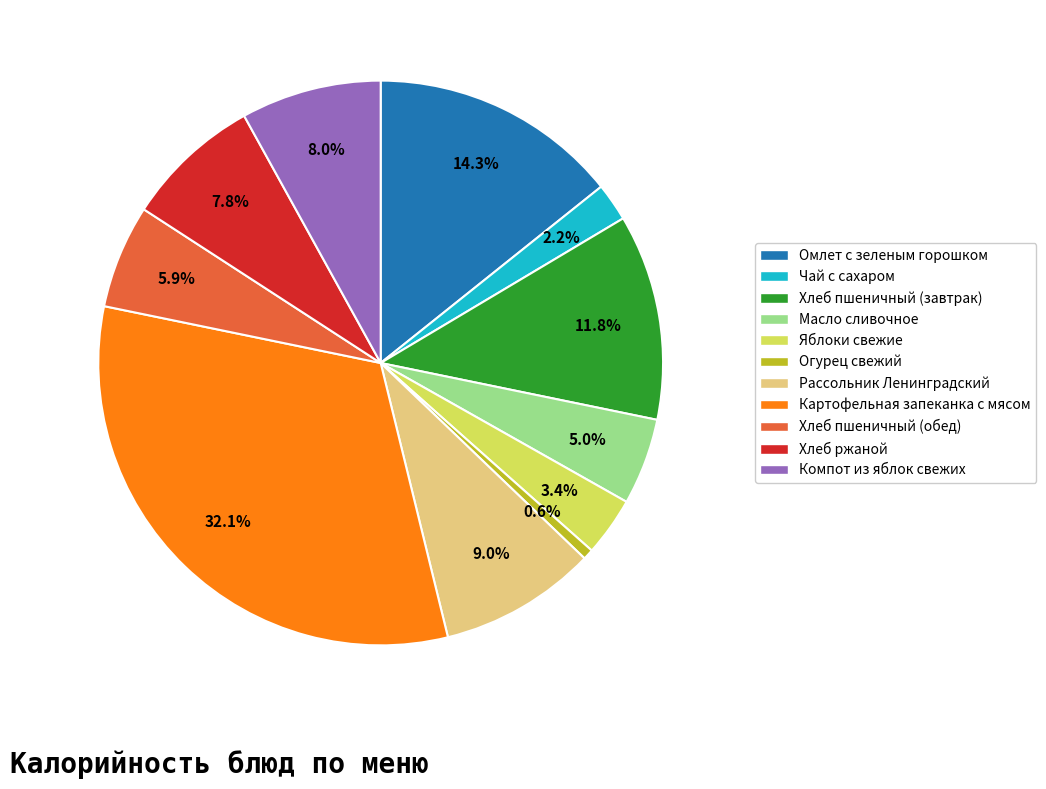

Which has a higher value, Рассольник Ленинградский or Огурец свежий?

Рассольник Ленинградский